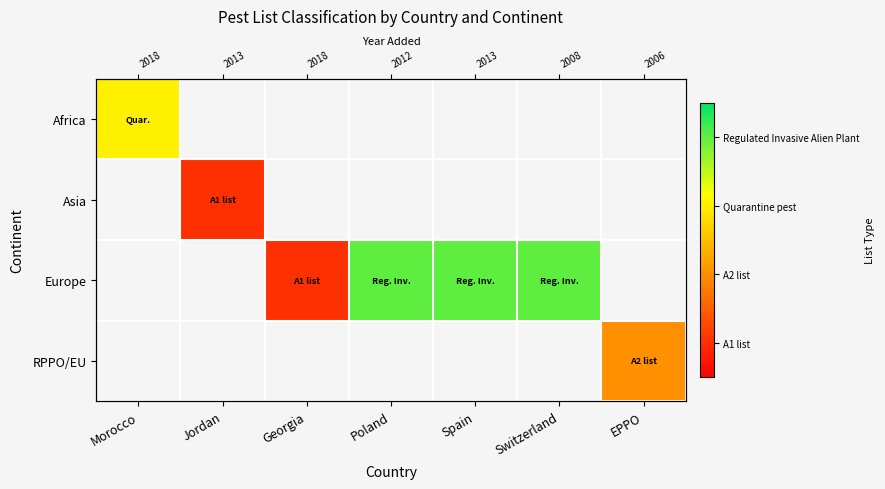

At how many categories does at least one series exceed 2?

3